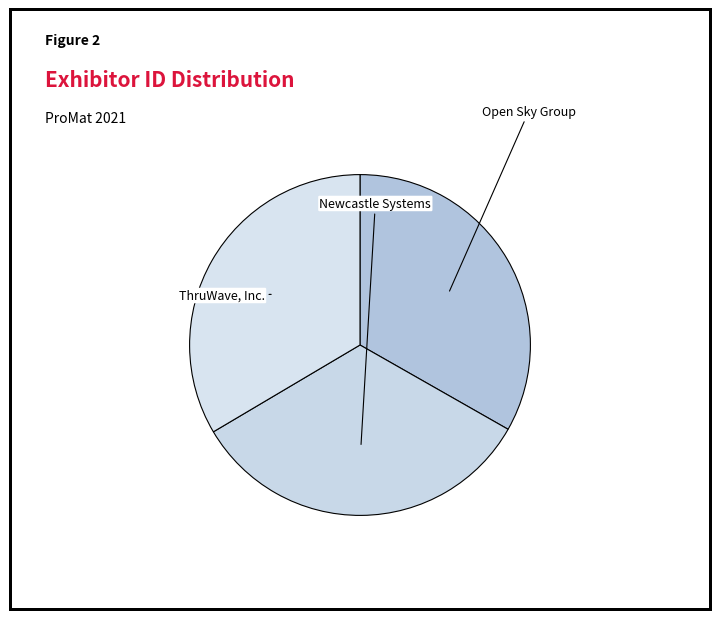

What percentage is the ThruWave, Inc. slice, to the nearest percent?

34%